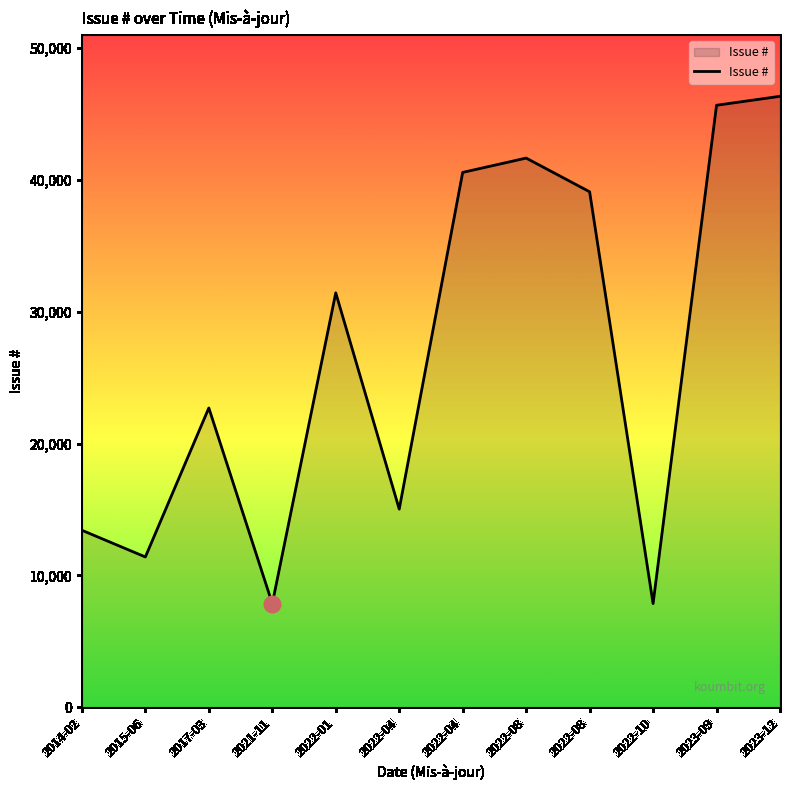

What is the difference between the second highest and second lowest values?

37799